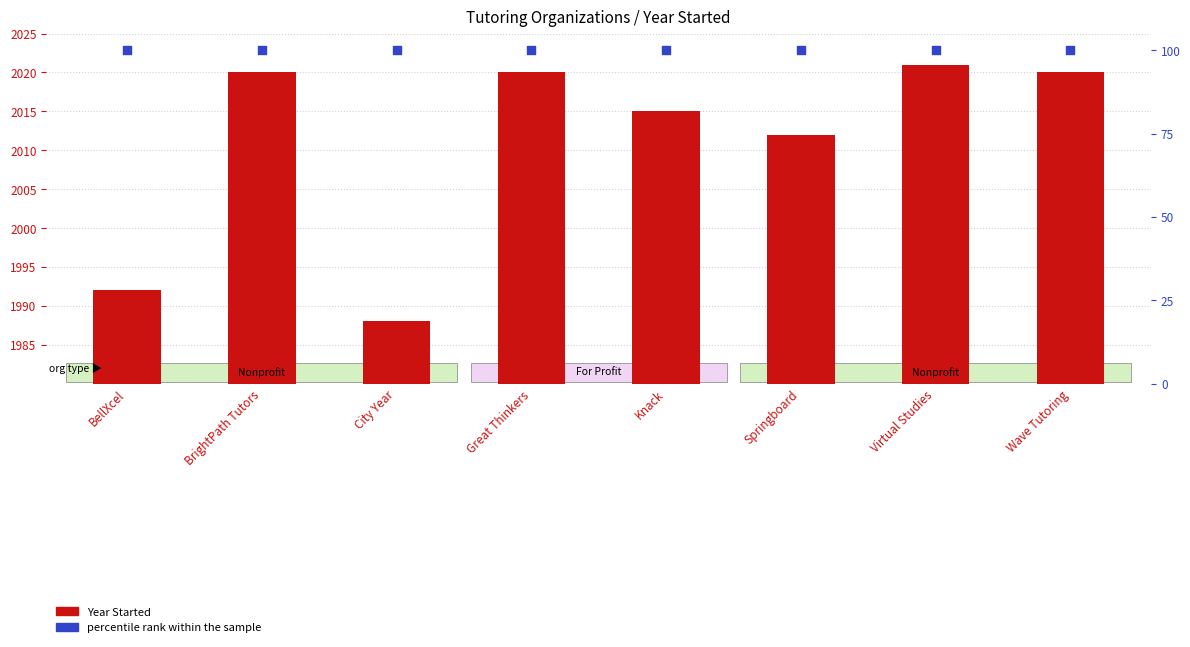

Which series has the largest Y range (max minus min)?

Year Started